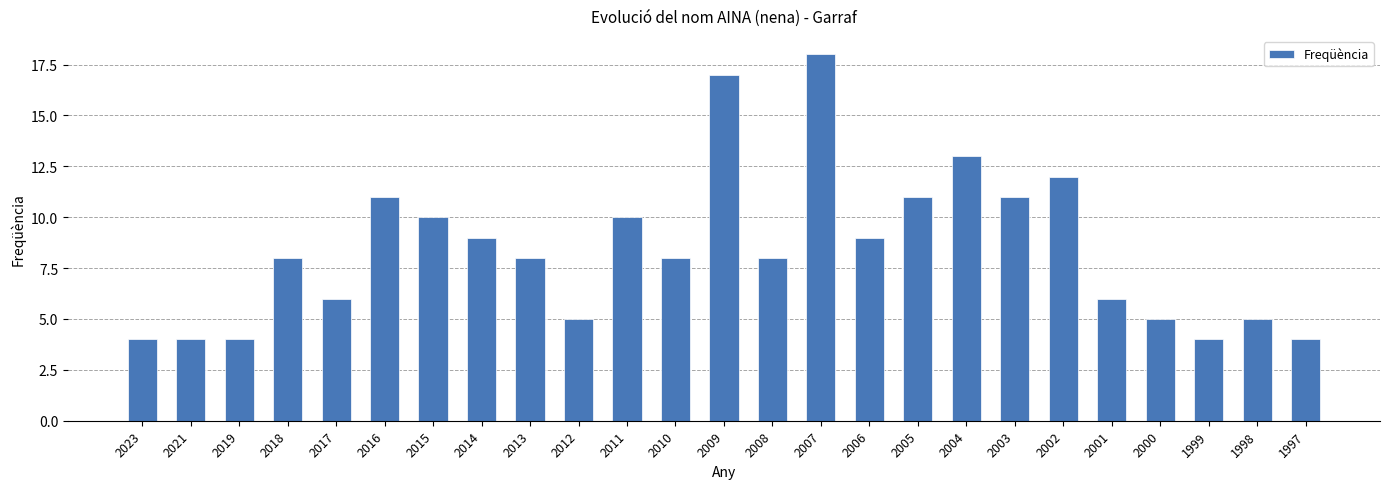

What is the difference between the maximum and second lowest values?

14